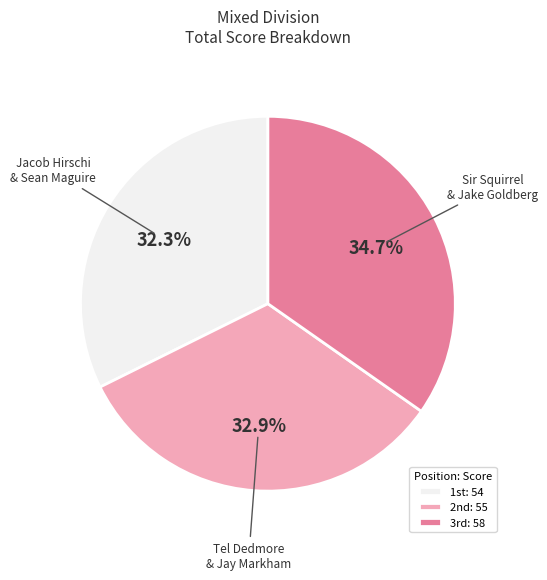

Does any single category account for the majority?

No